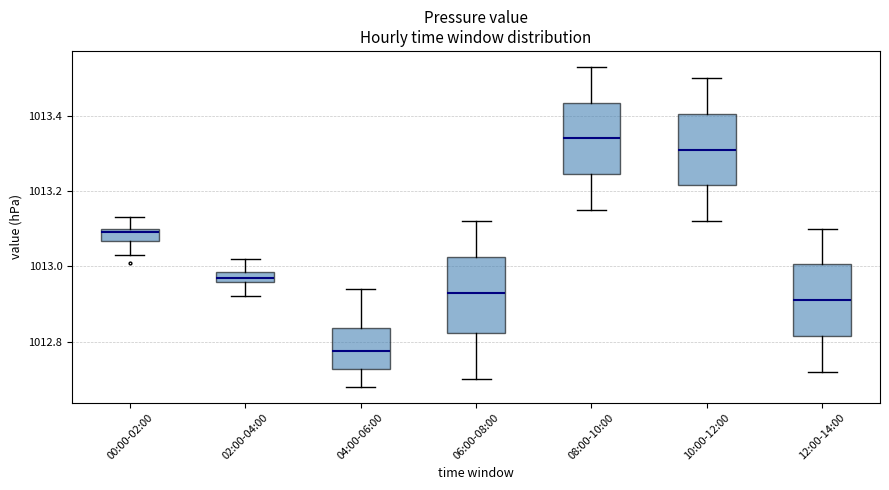

Where does the lower whisker of the box for 12:00-14:00 end on the y-axis? The values are not printed on the chart, so give them approximately, as read against the axis.

1012.72